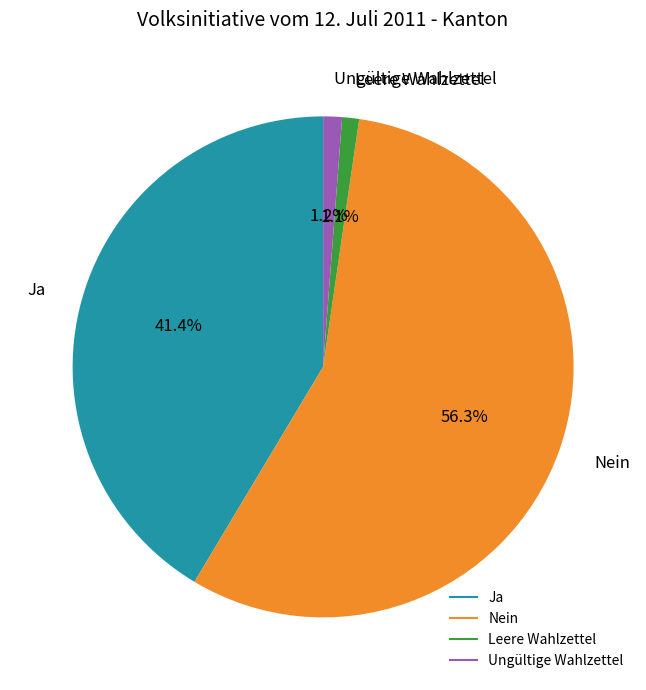

Does Ja represent more than half of the total?

No